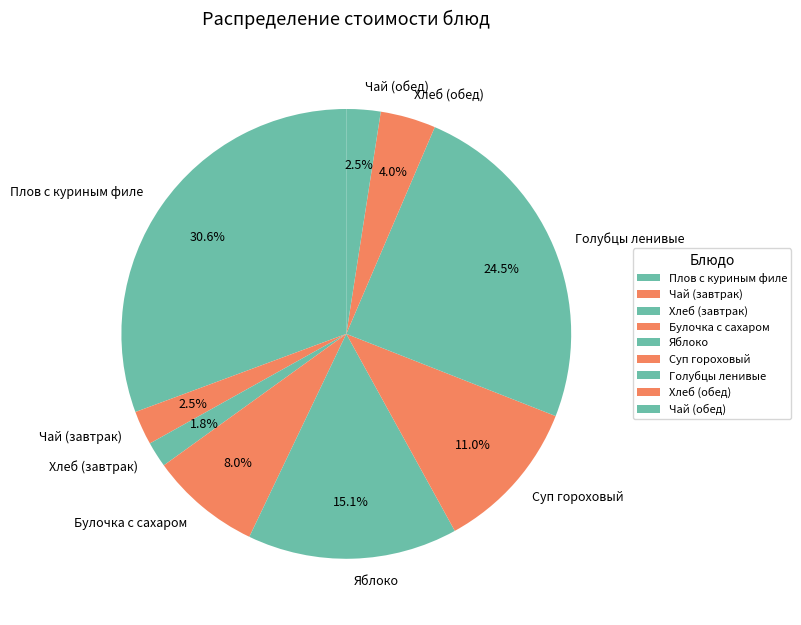

The Суп гороховый slice represents 21% of the pie. True or false?

False